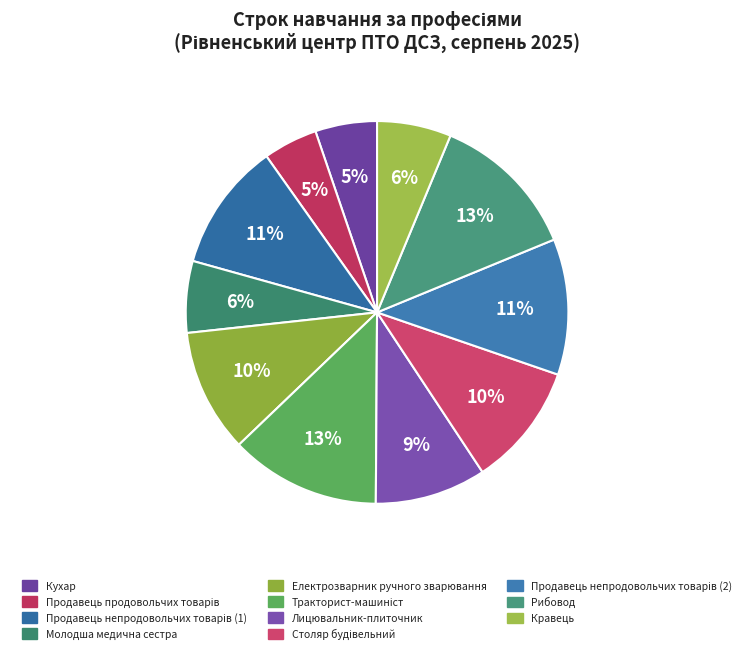

How many slices are in this pie chart?

11